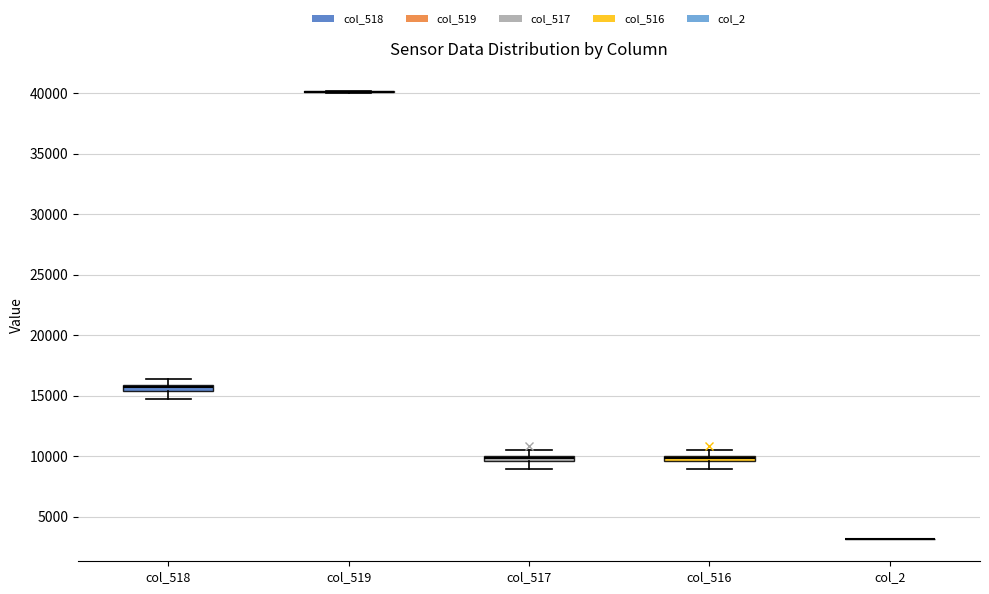

Where does the lower whisker of the box for col_517 end on the y-axis? The values are not printed on the chart, so give them approximately, as read against the axis.

9000